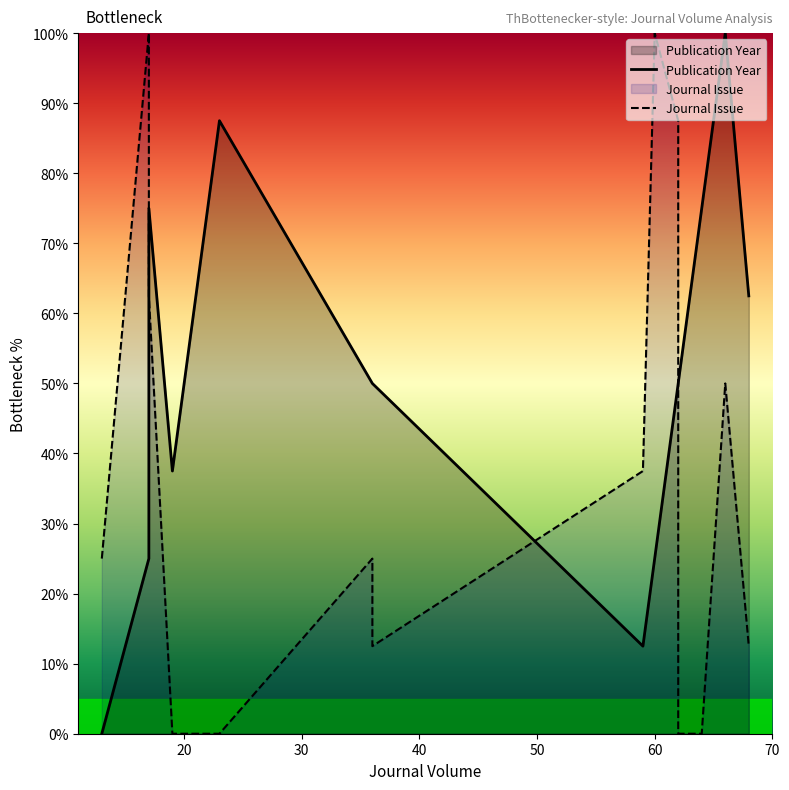

How many times do Publication Year and Journal Issue cross each other?

3